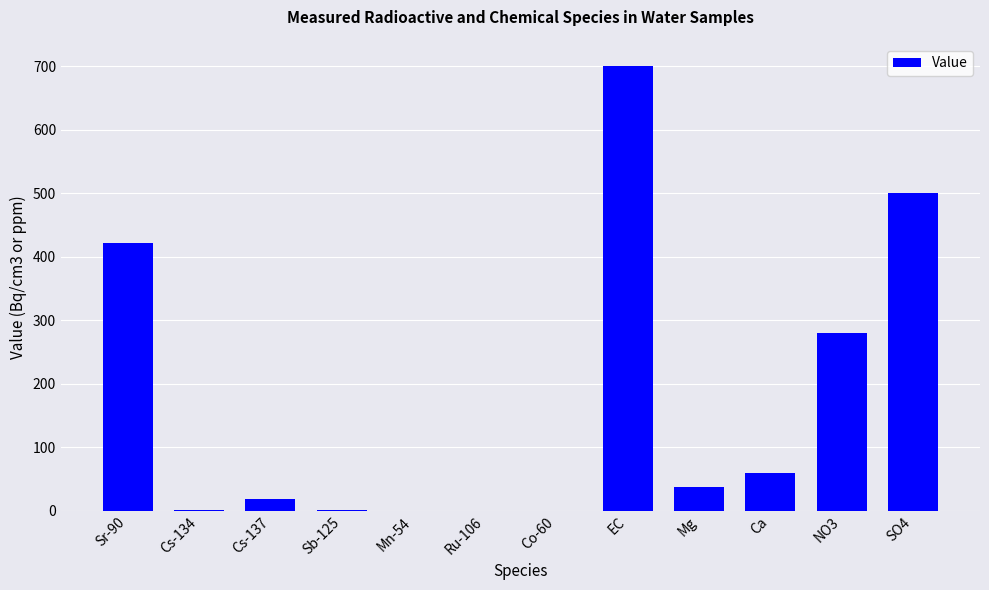

What is the sum of the values at Cs-134 and Cs-137?

20.6